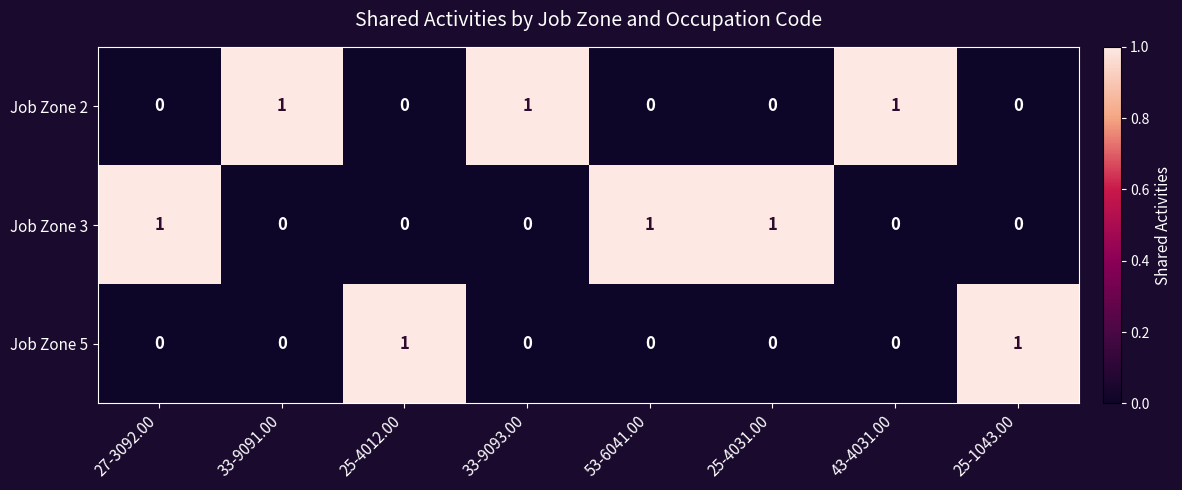

What is the difference between the highest and lowest values at 53-6041.00?

1